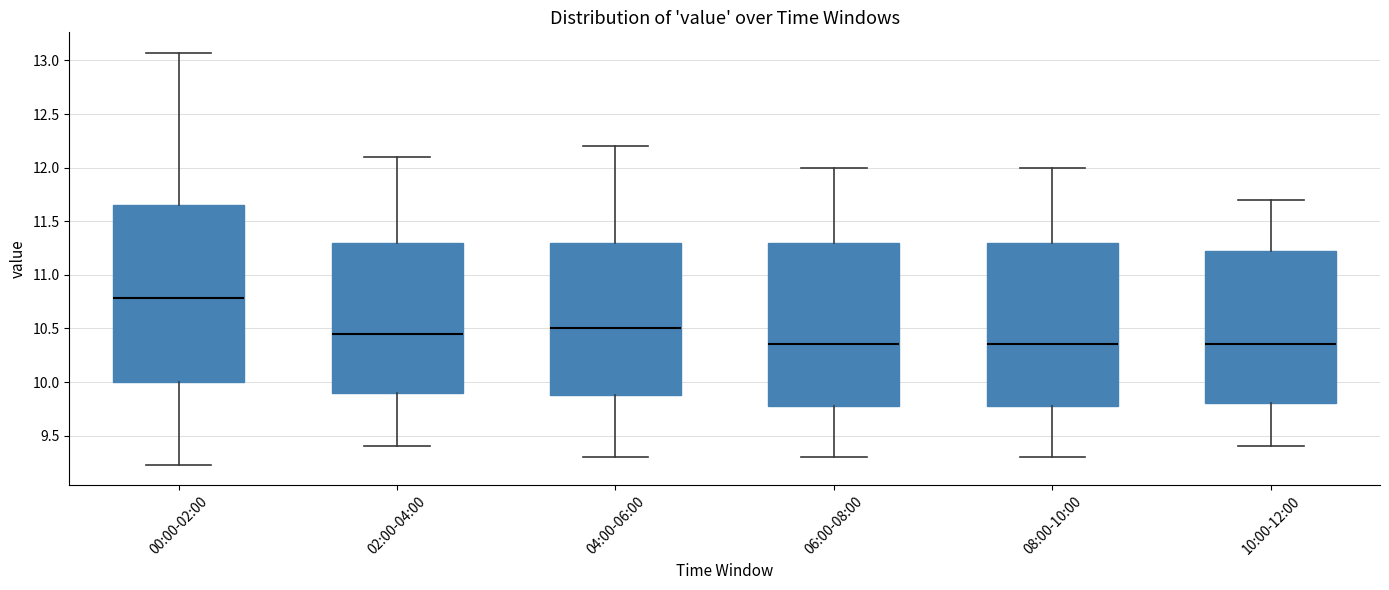

Which box has the highest median line?

00:00-02:00